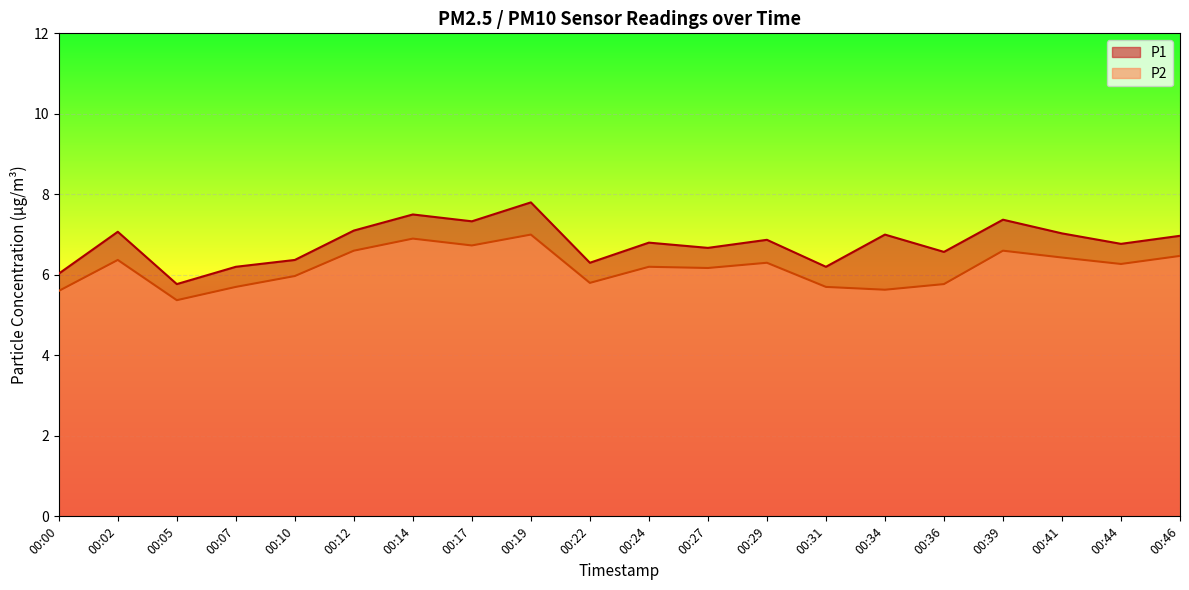

True or false: P1 and P2 intersect in this chart.

False